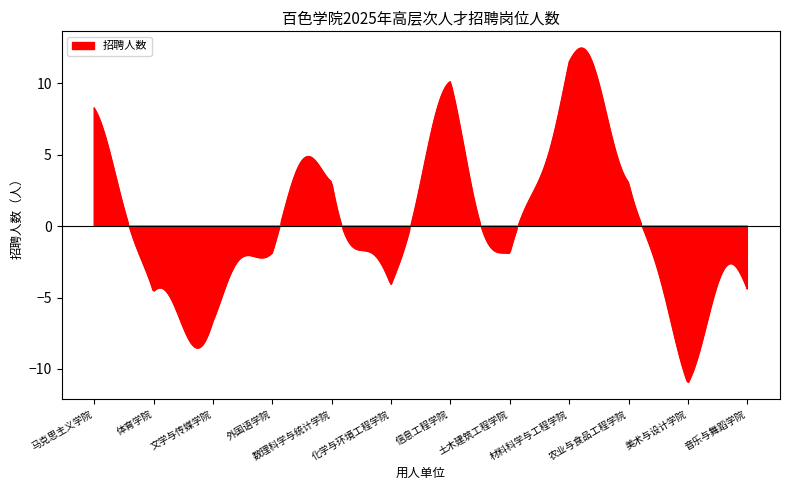

How many lines are shown in the chart?

1